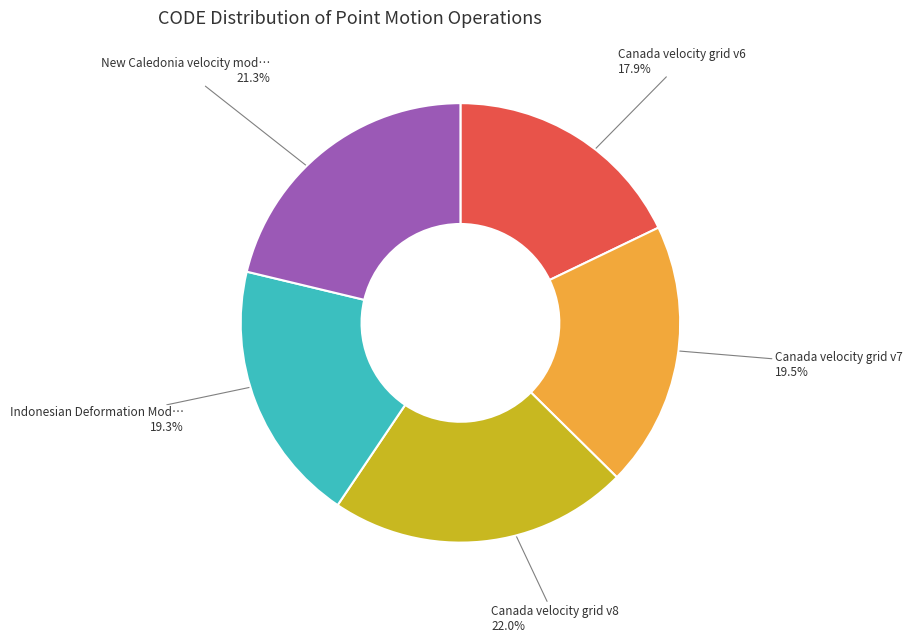

To the nearest percent, what is the difference between the largest and smallest slice percentages?

4%